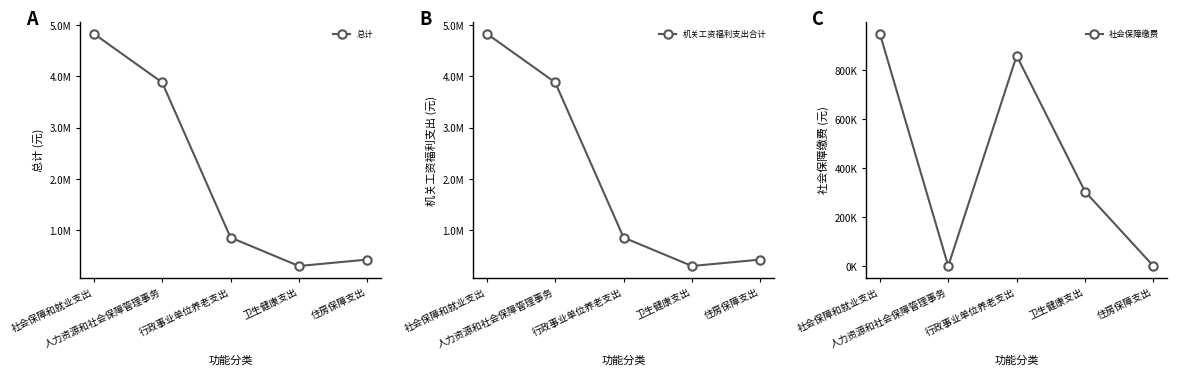

Does the chart have visible grid lines?

No